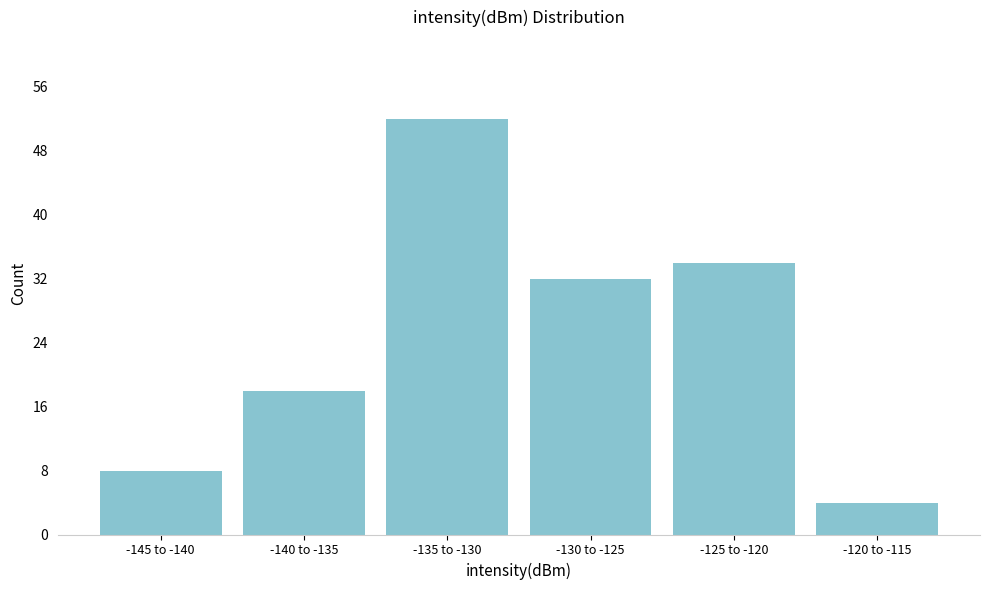

Reading left to right, transcribe all the data shown in this chart.

-145 to -140=8	-140 to -135=18	-135 to -130=52	-130 to -125=32	-125 to -120=34	-120 to -115=4